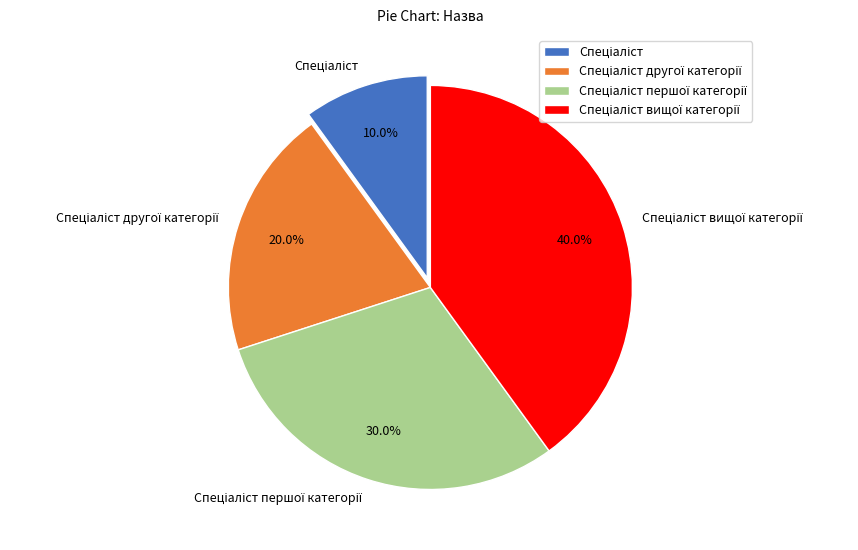

Is there a majority slice in this chart?

No